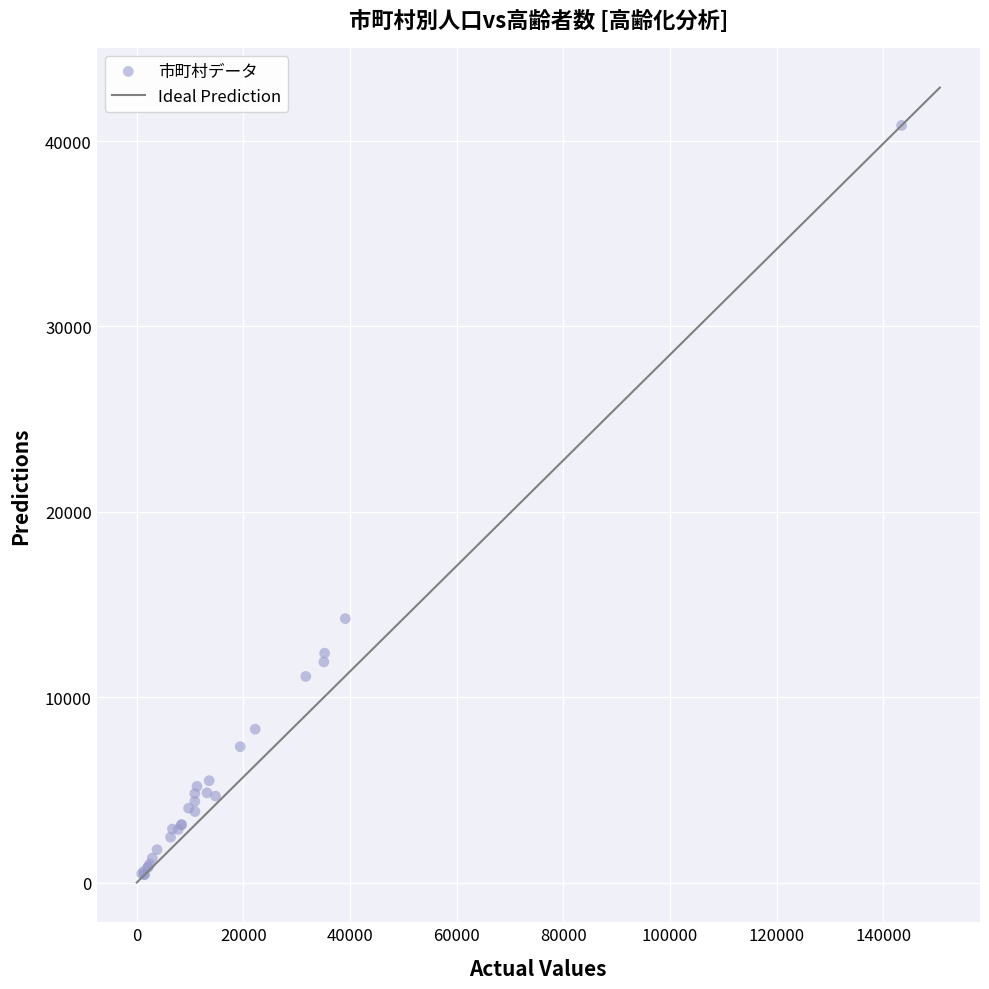

What Y value in the scatter plot is closest to 20634?

14238